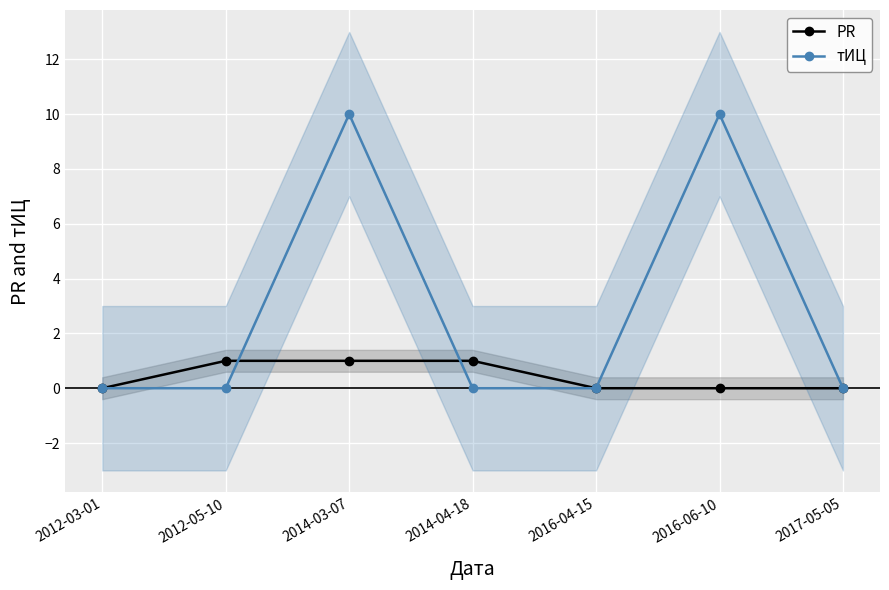

At 2017-05-05, list the series in order from largest to smallest.

PR, тИЦ